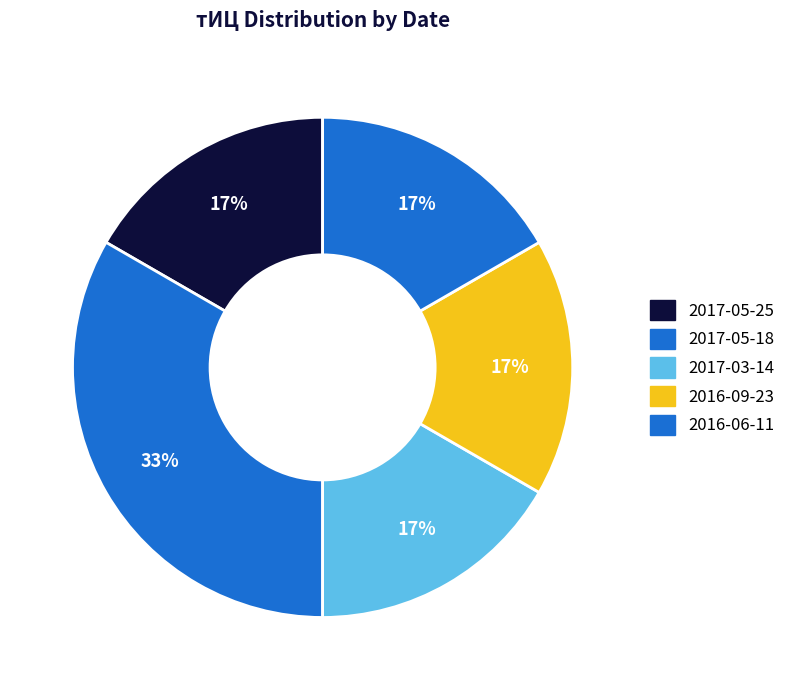

Does 2016-09-23 account for over 50% of the chart?

No